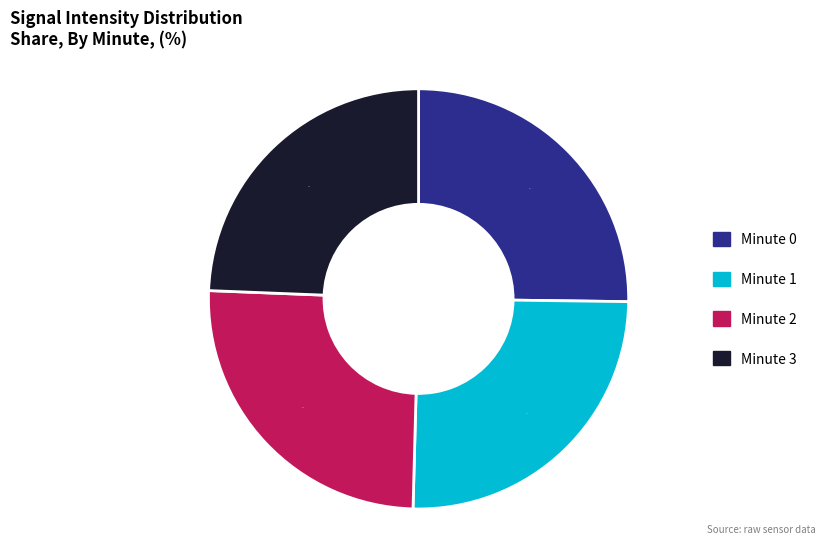

Does Minute 1 represent more than half of the total?

No